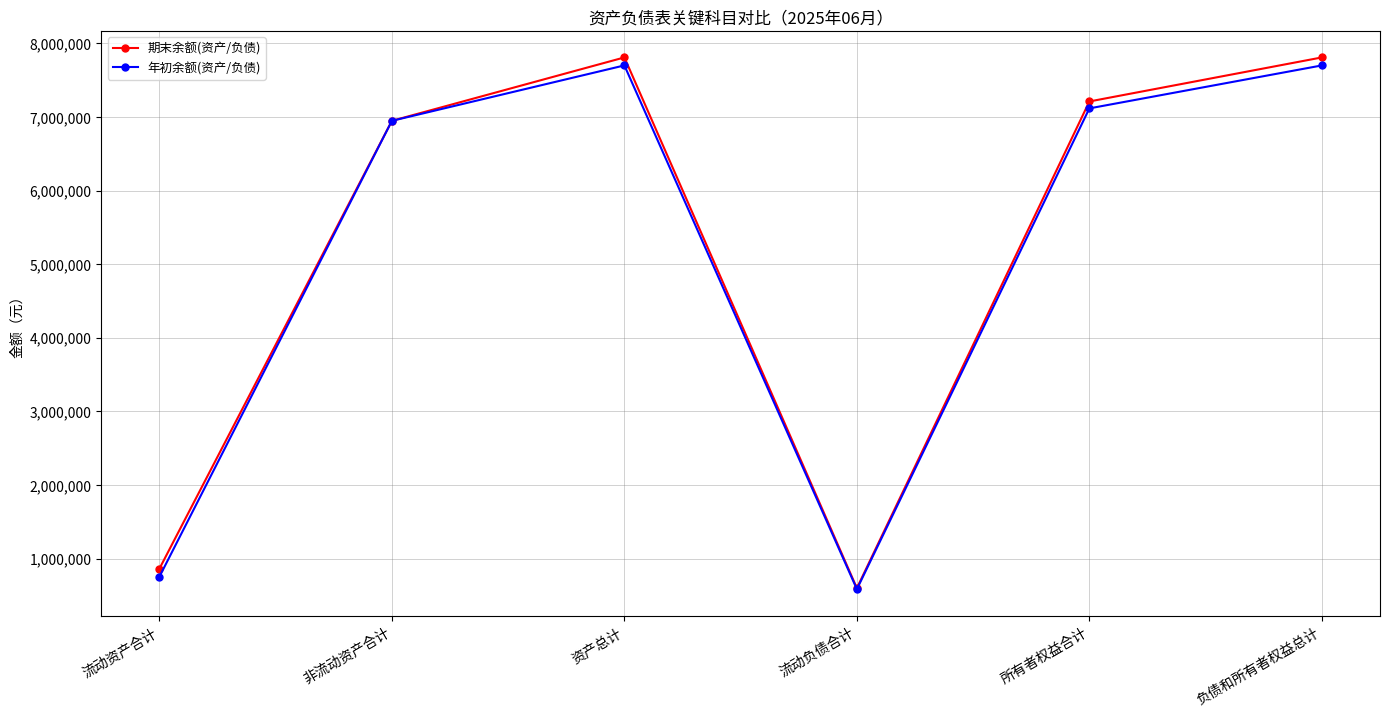

What is the total value across all series at 资产总计?

15508975.2